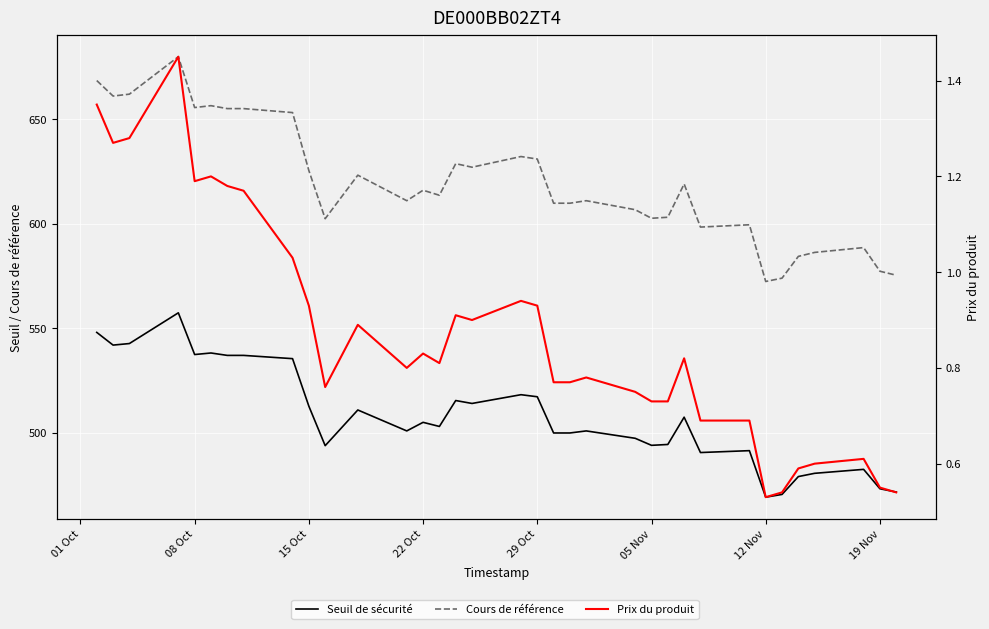

Which series has the largest total across all categories?

Cours de référence